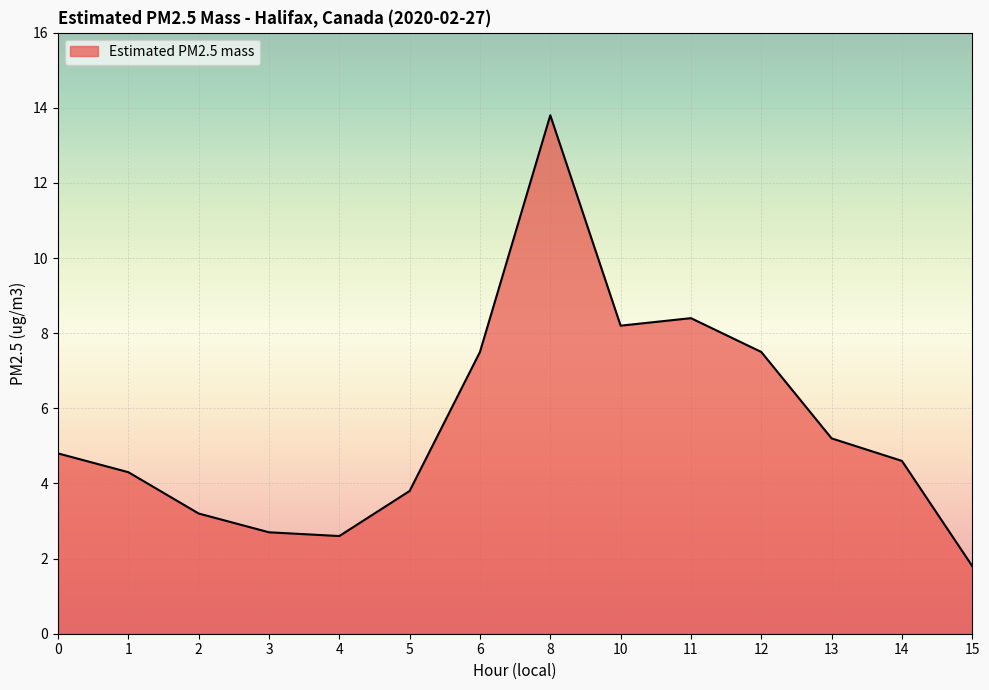

How many lines are shown in the chart?

1